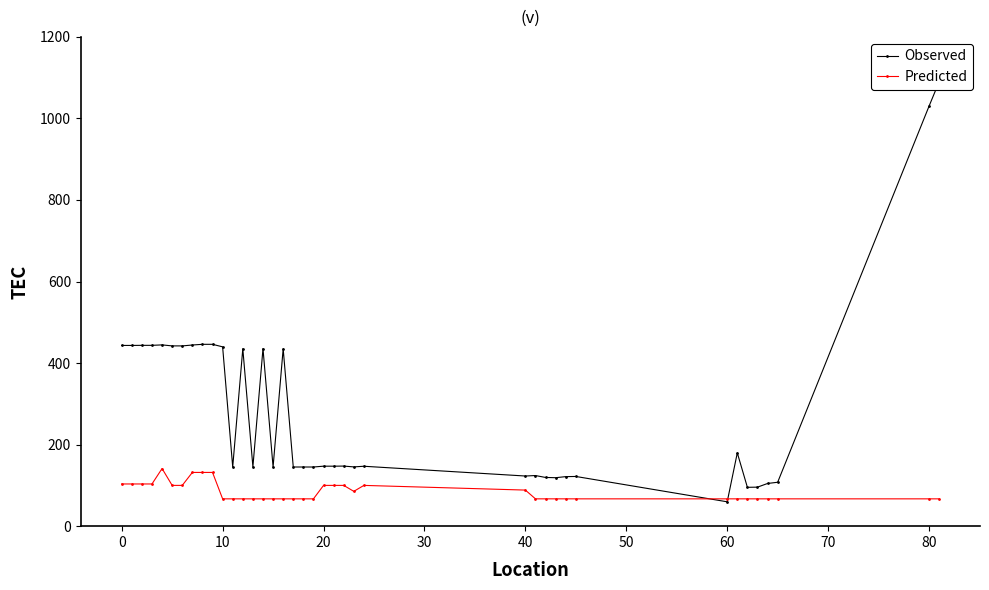

List the series in order of their overall mean, lowest first.

Predicted, Observed